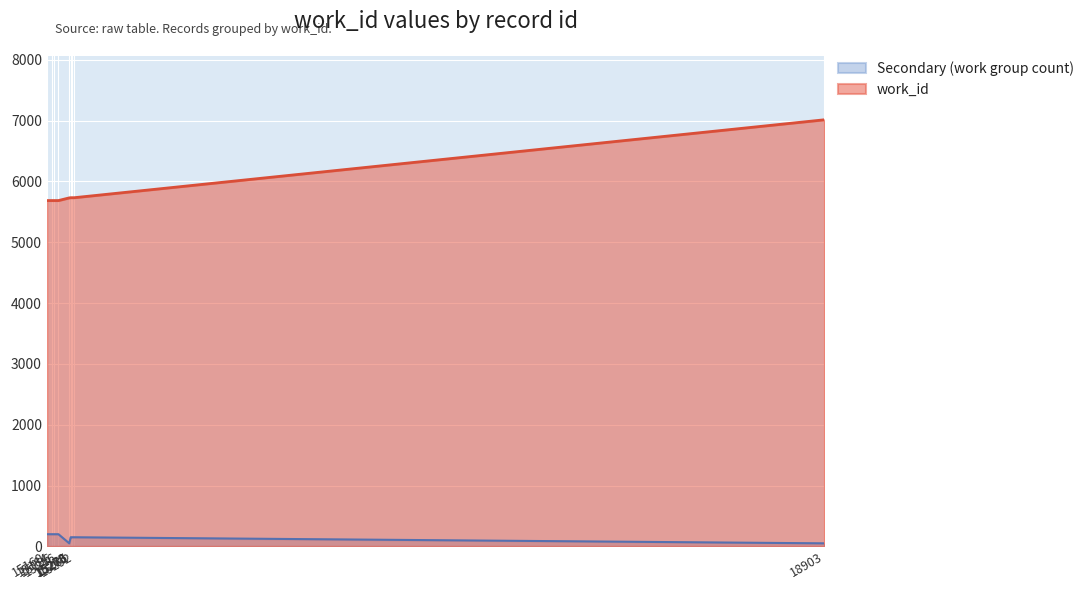

What is the change in value from 15160 to 15292?

+47